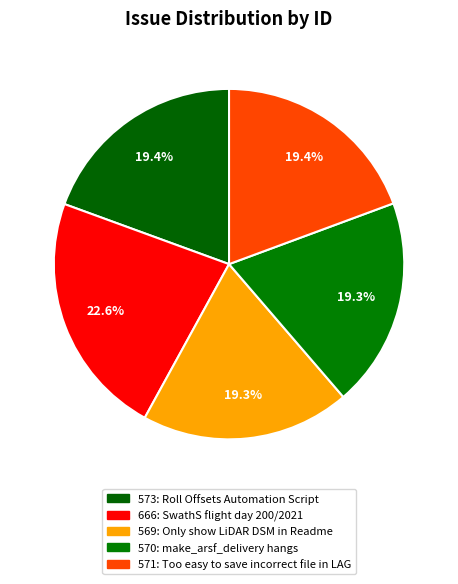

How many segments does this pie chart have?

5